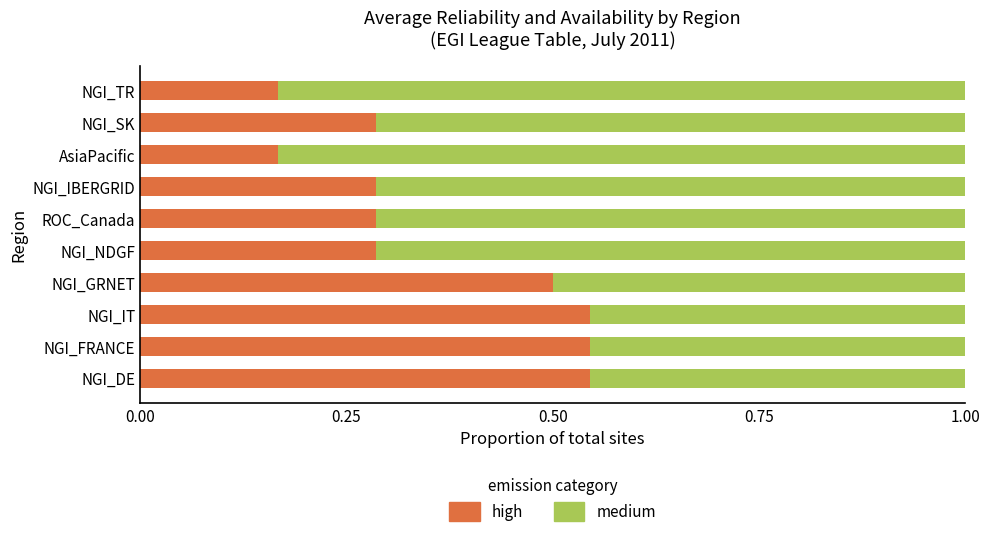

What is the difference between the maximum and second lowest values in the high series?

0.4